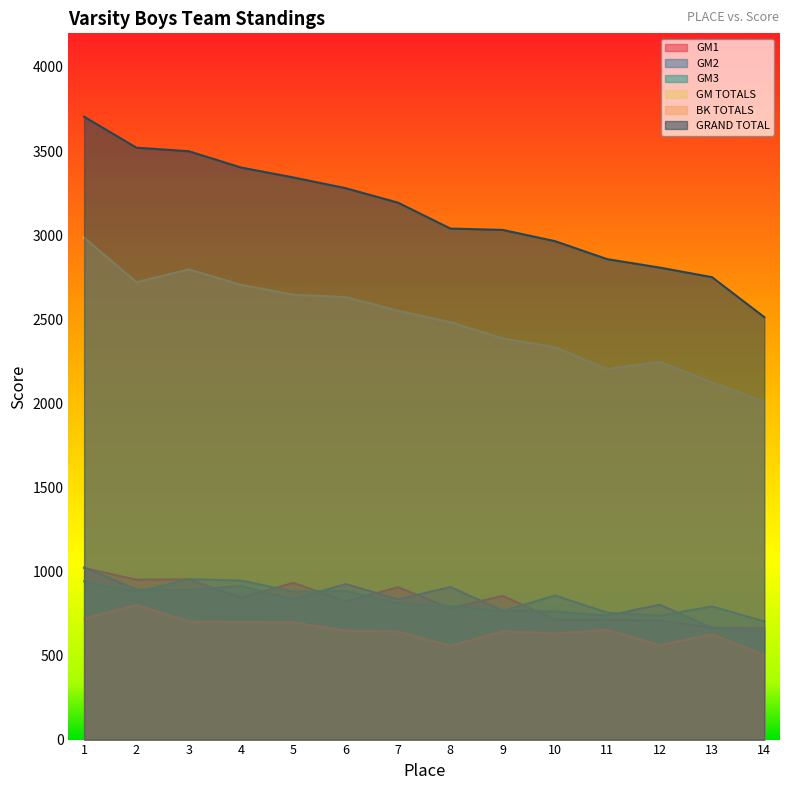

Reading left to right, list all the values displayed in this chart.

GM1: 1=1020	2=951	3=953	4=844	5=932	6=822	7=906	8=781	9=855	10=714	11=712	12=708	13=666	14=664
GM2: 1=1024	2=892	3=889	4=914	5=834	6=925	7=834	8=907	9=767	10=762	11=737	12=802	13=666	14=642
GM3: 1=941	2=877	3=954	4=946	5=880	6=884	7=810	8=794	9=764	10=857	11=755	12=736	13=792	14=703
GM TOTALS: 1=2985	2=2720	3=2796	4=2704	5=2646	6=2631	7=2550	8=2482	9=2386	10=2333	11=2204	12=2246	13=2124	14=2009
BK TOTALS: 1=719	2=800	3=703	4=698	5=697	6=648	7=643	8=557	9=645	10=631	11=653	12=561	13=626	14=503
GRAND TOTAL: 1=3704	2=3520	3=3499	4=3402	5=3343	6=3279	7=3193	8=3039	9=3031	10=2964	11=2857	12=2807	13=2750	14=2512